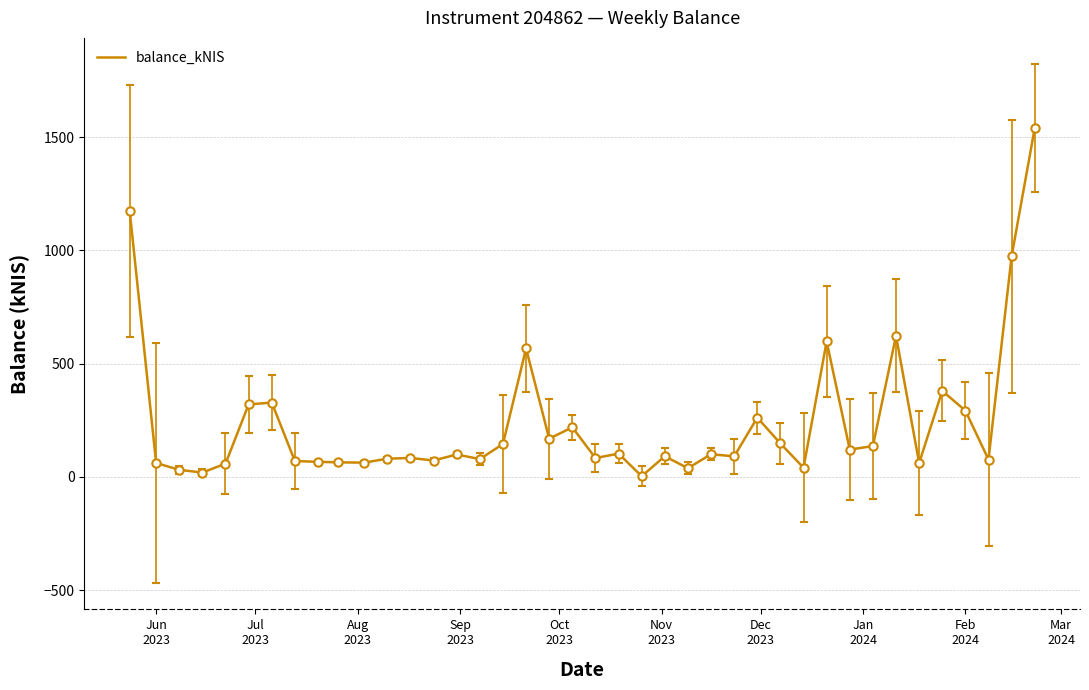

What is the difference between the maximum and minimum values?

1537.0